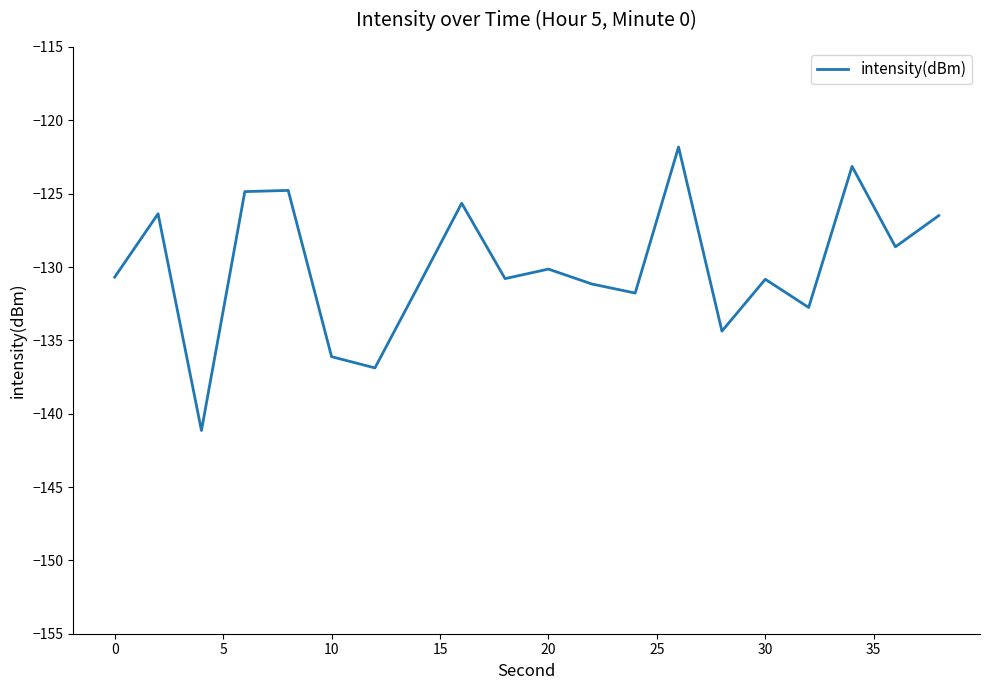

What is the minimum value shown in the chart?

-141.1